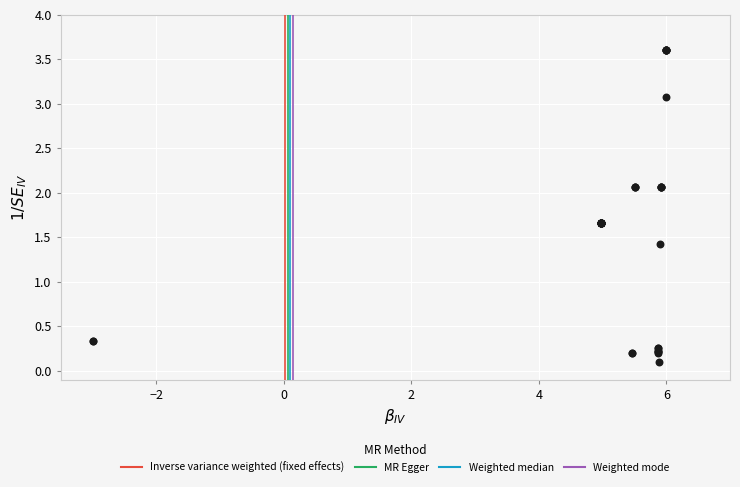

What Y value in the scatter plot is closest to 1?

1.4